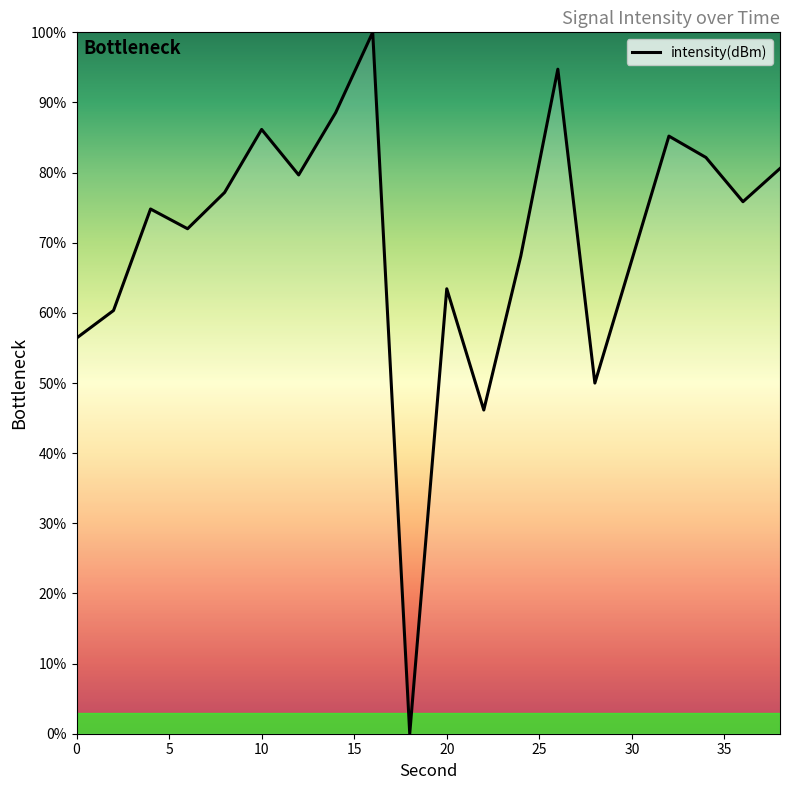

What is the maximum value shown in the chart?

100.0